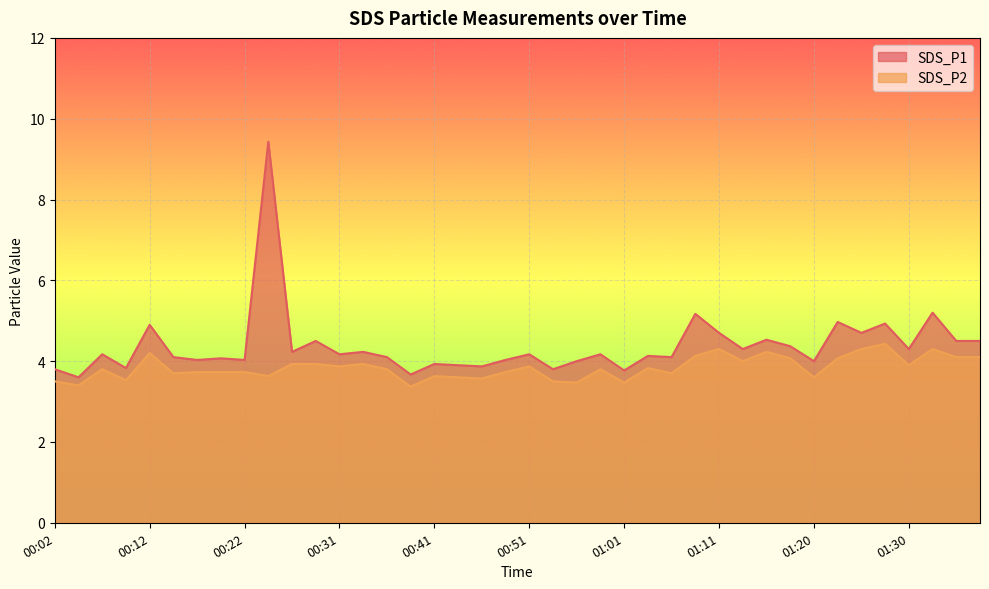

True or false: SDS_P1 and SDS_P2 intersect in this chart.

False